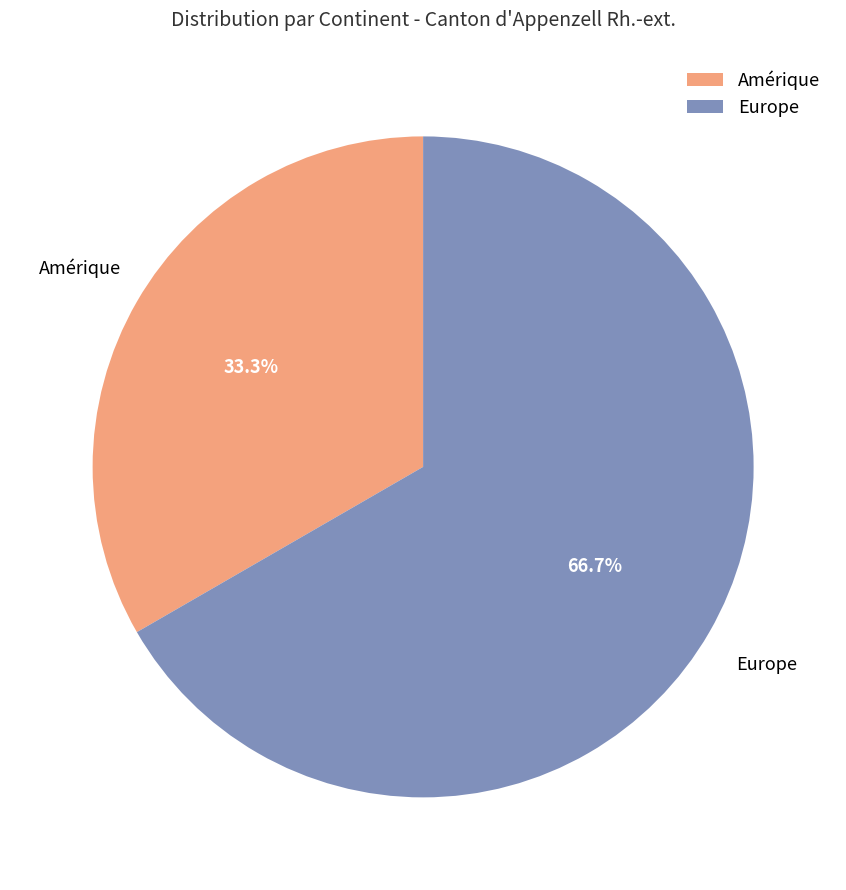

What percentage is NOT represented by Amérique?

66.7%